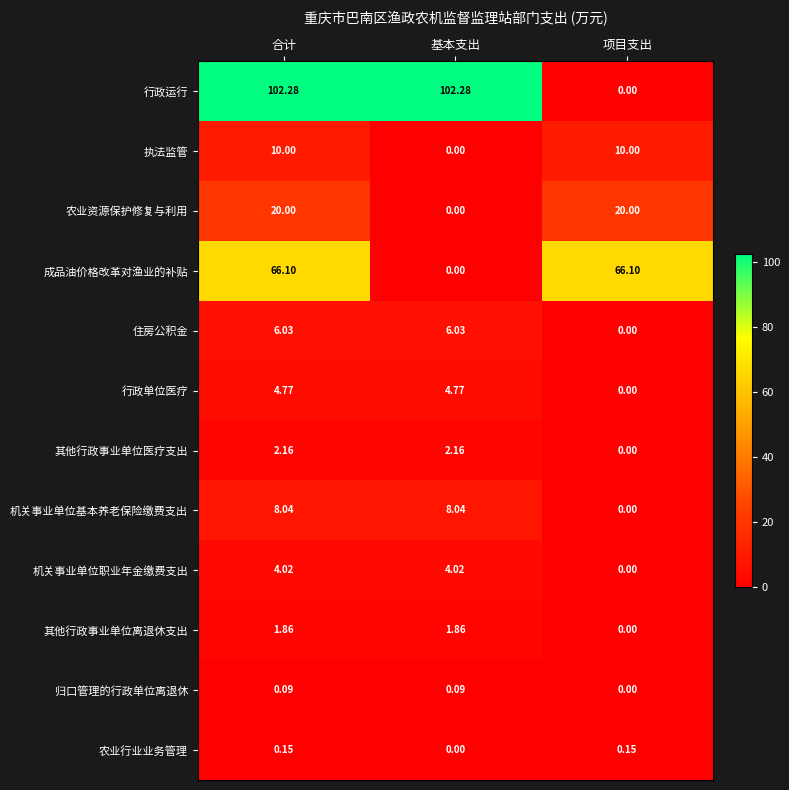

Which series has the largest total across all categories?

行政运行